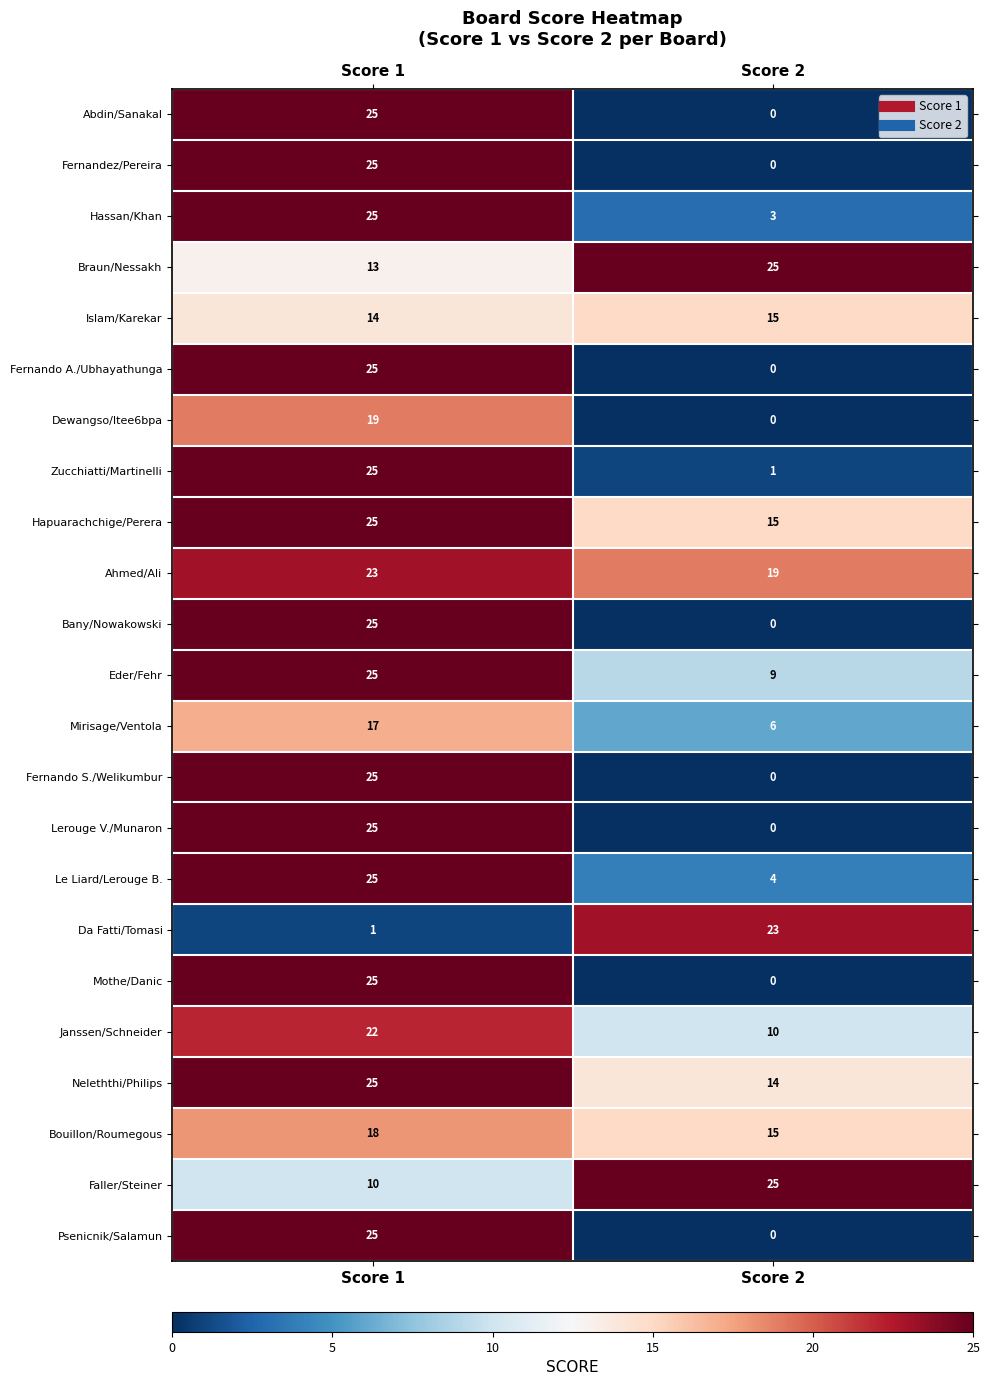

What is the sum of the Bouillon/Roumegous values at Score 2 and Score 1?

33